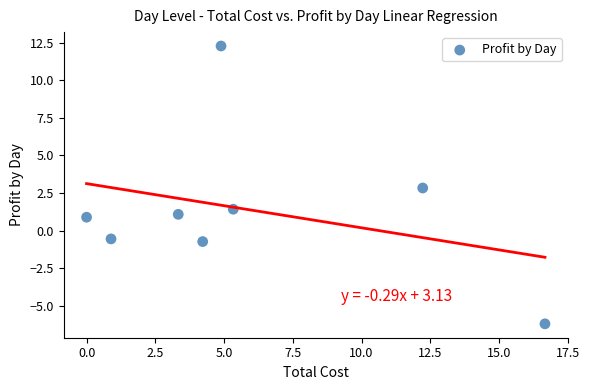

What is the range of X values (max minus min)?

16.7